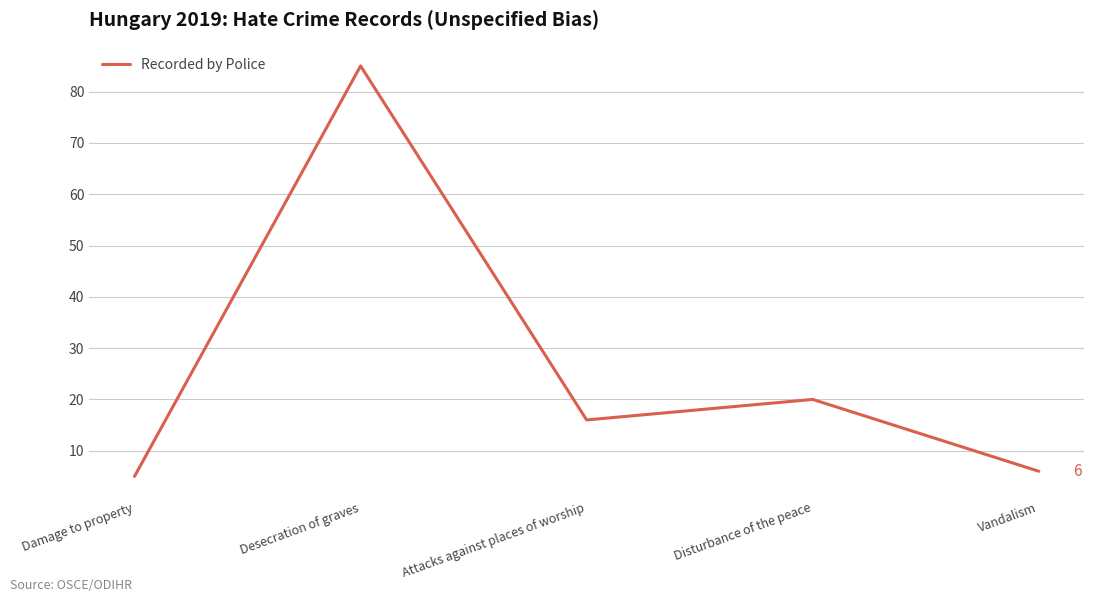

Reading left to right, extract all data points from this chart.

Damage to property=5	Desecration of graves=85	Attacks against places of worship=16	Disturbance of the peace=20	Vandalism=6